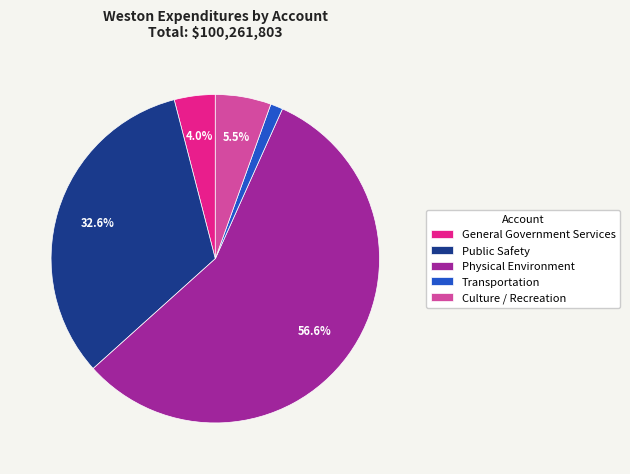

What percentage is the General Government Services slice, to the nearest percent?

4%